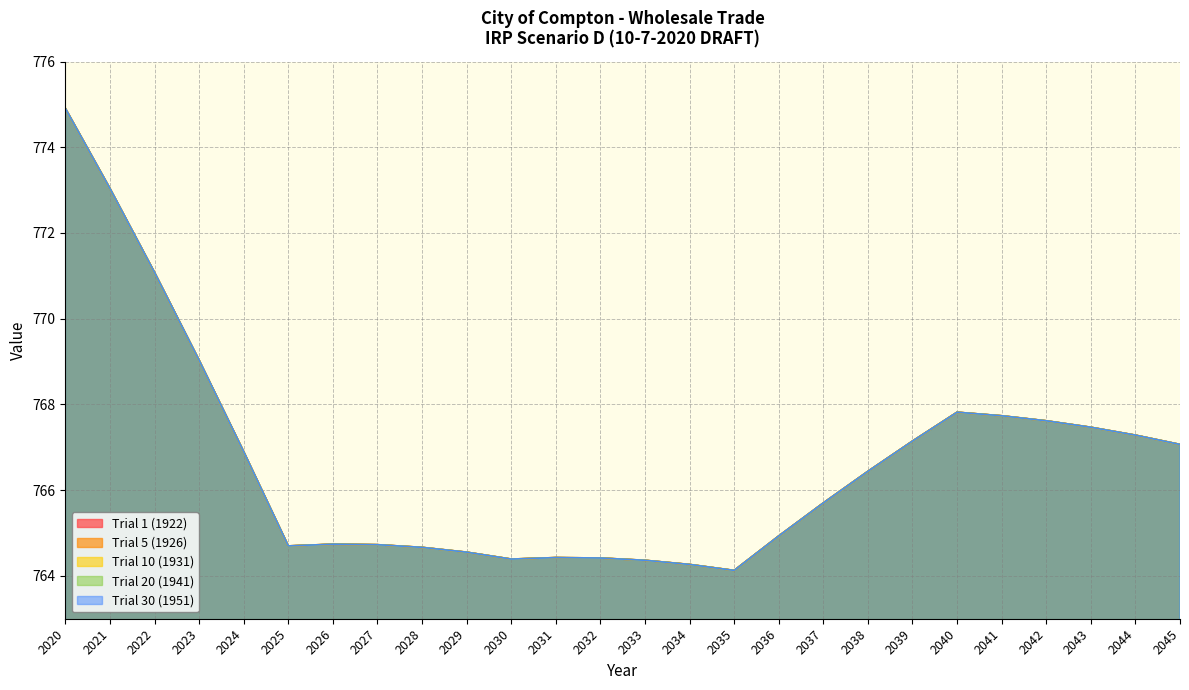

Which category has the lowest value across all series?

2035